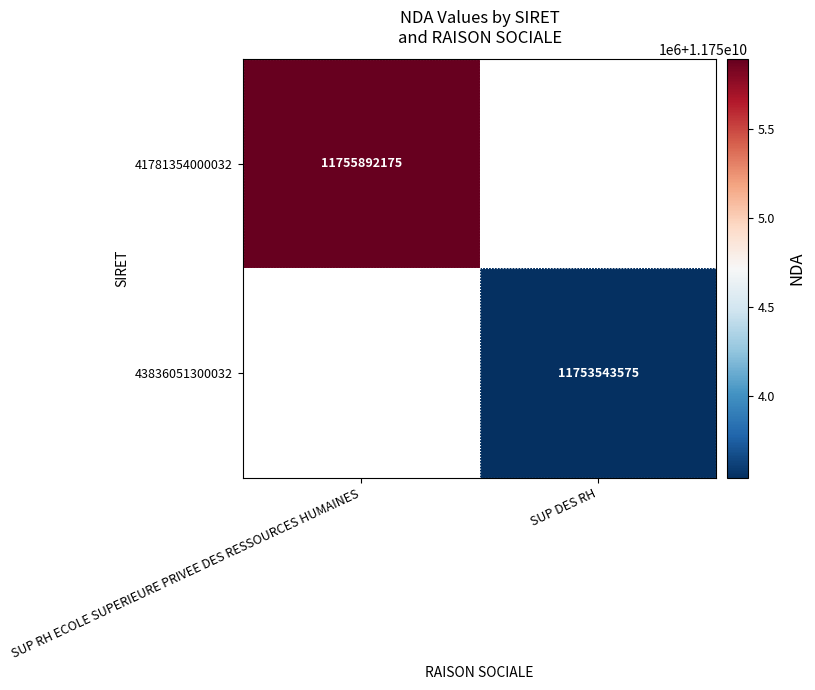

True or false: 43836051300032 has a value of 11753543575 at SUP DES RH.

True